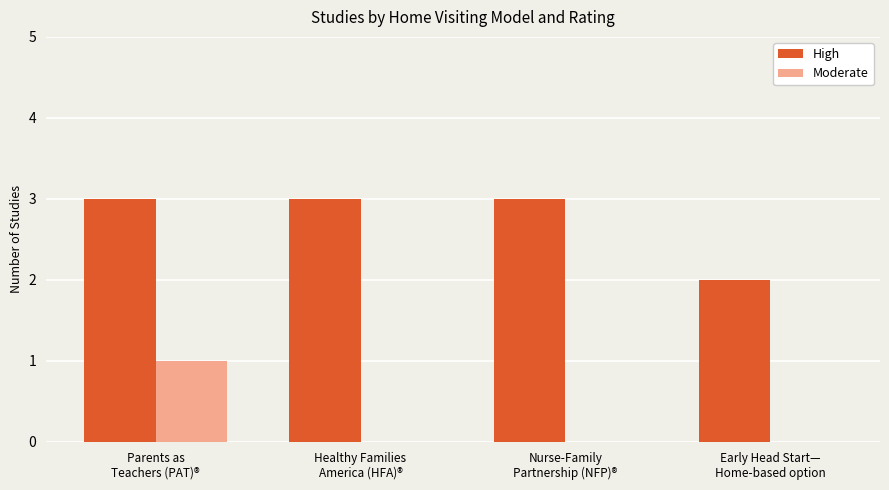

What is the highest value of the High series?

3